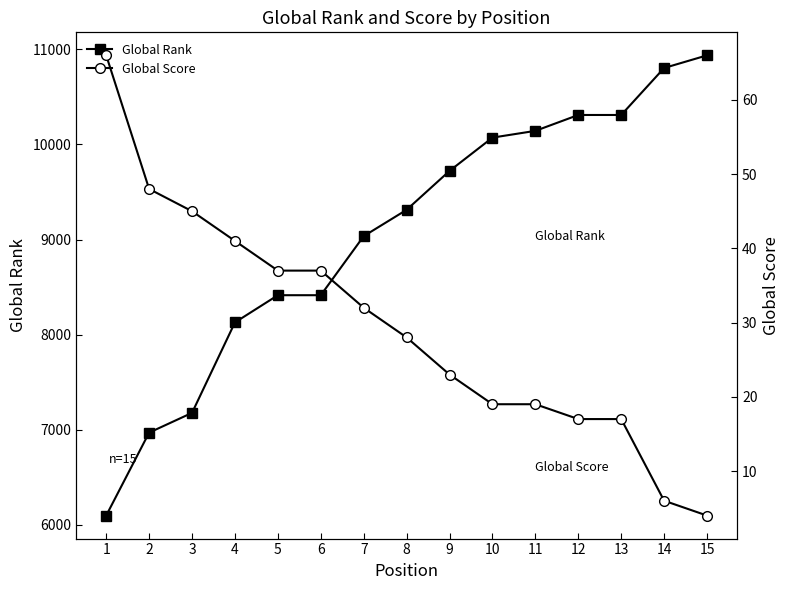

Is it true that Global Rank equals 14494 at 6?

False